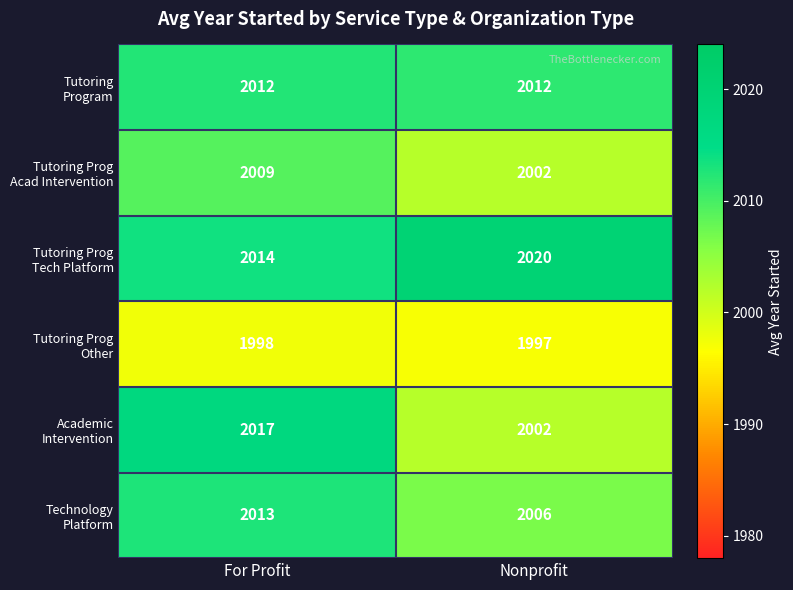

What is the total value across all series at Nonprofit?

12039